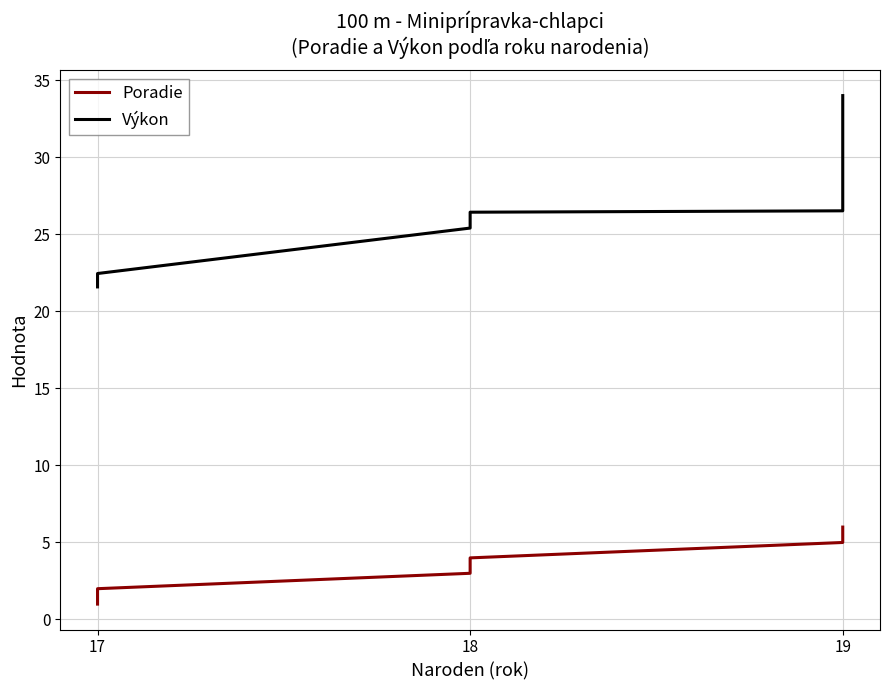

Reading left to right, extract all data points from this chart.

Poradie: 1.0	2.0	3.0	4.0	5.0	6.0
Výkon: 21.6	22.5	25.4	26.4	26.5	34.0